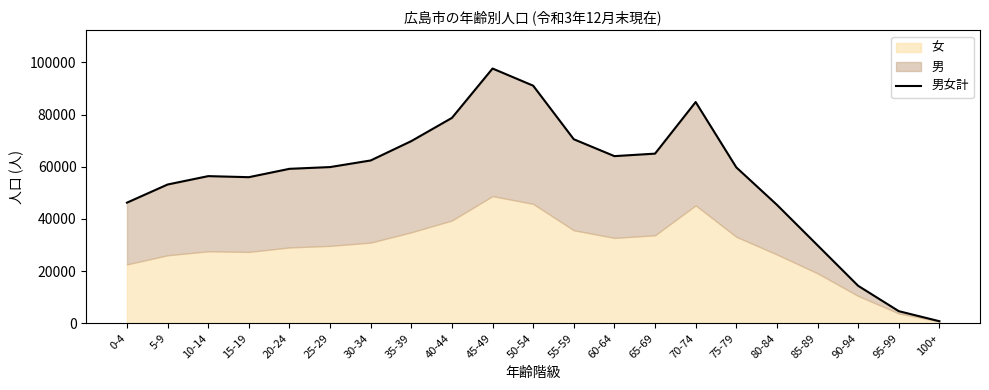

What is the label of the 18th point from the left?

85-89